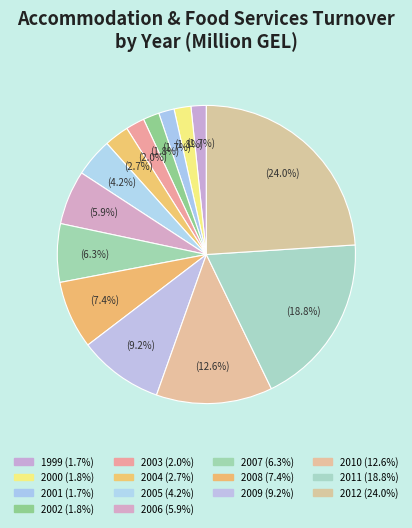

What percentage do 2007 and 2012 together represent?

30.3%